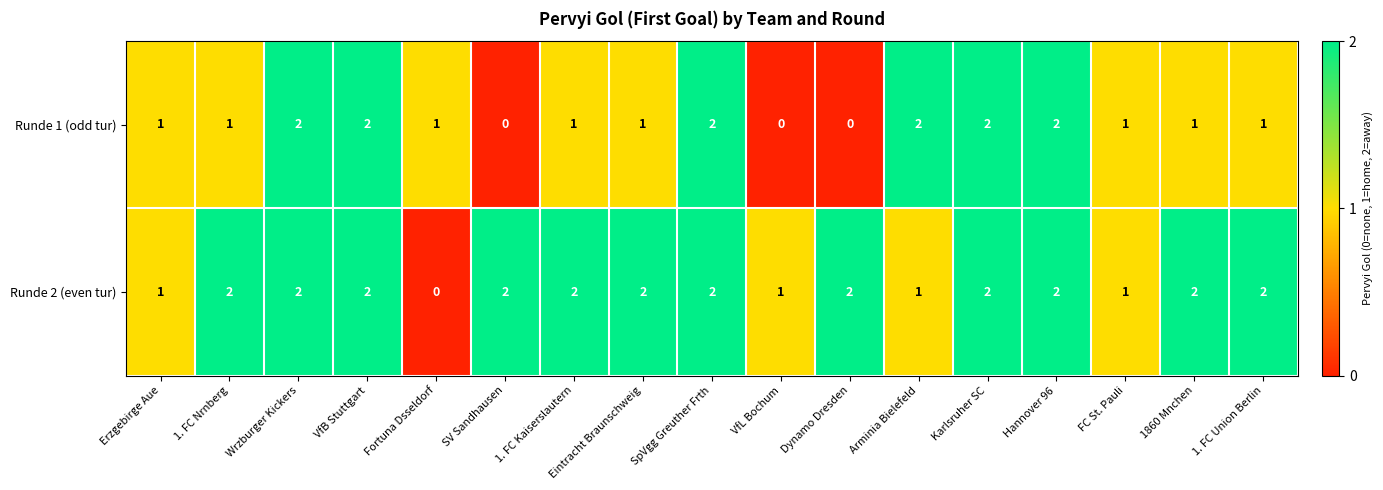

Which series changed the most between Erzgebirge Aue and 1. FC Kaiserslautern?

Runde 2 (even tur)